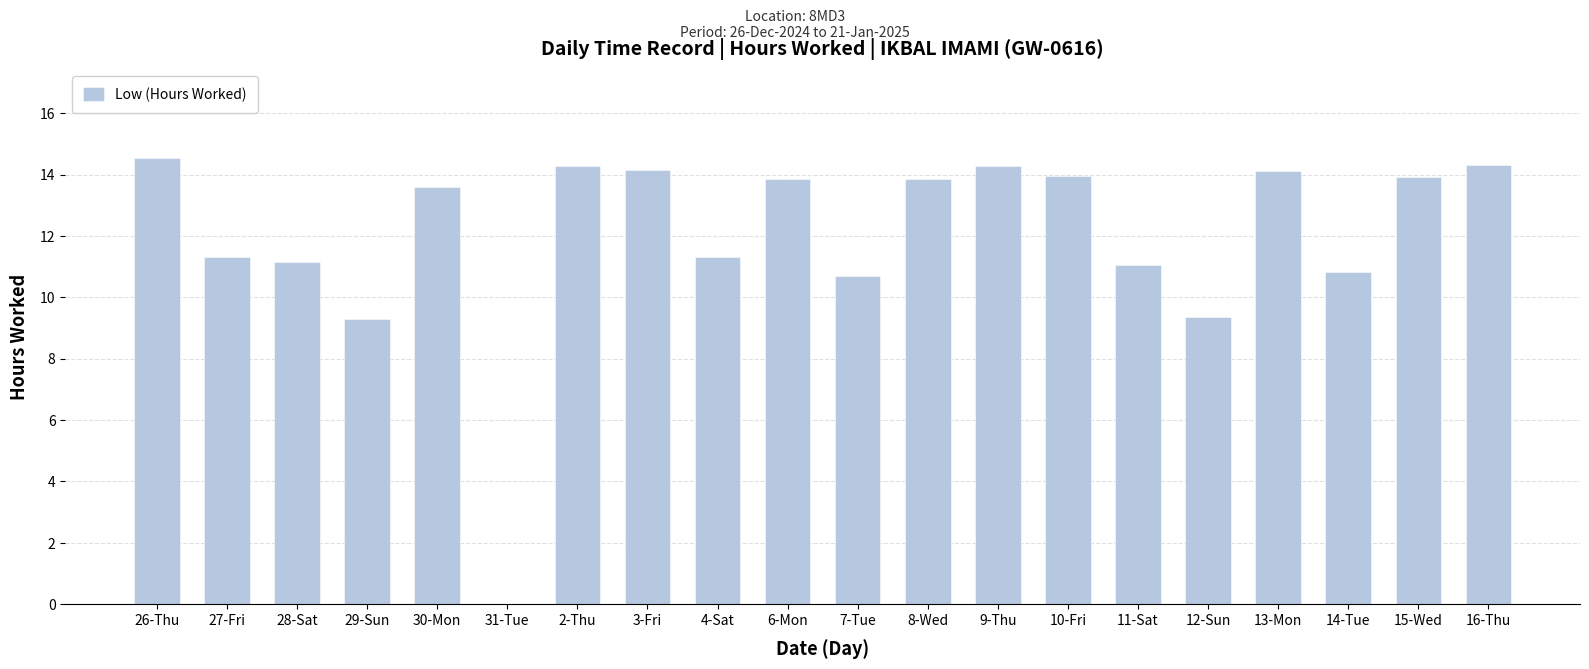

Are the bars horizontal?

No